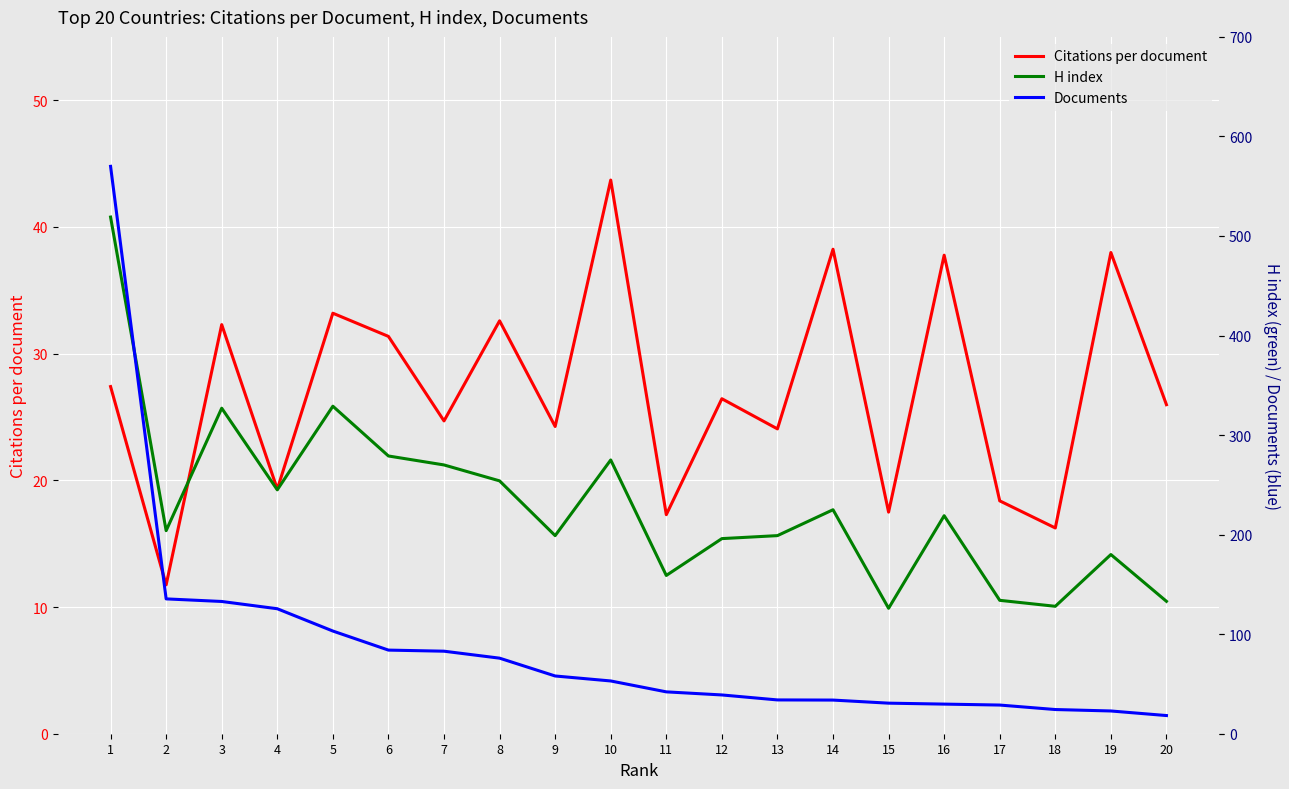

Reading left to right, list all the values displayed in this chart.

Citations per document: 1=27.4	2=11.8	3=32.3	4=19.3	5=33.2	6=31.4	7=24.7	8=32.6	9=24.2	10=43.7	11=17.3	12=26.4	13=24.1	14=38.2	15=17.5	16=37.8	17=18.4	18=16.2	19=38.0	20=26.0
H index: 1=519.0	2=204.0	3=327.0	4=245.0	5=329.0	6=279.0	7=270.0	8=254.0	9=199.0	10=275.0	11=159.0	12=196.0	13=199.0	14=225.0	15=126.0	16=219.0	17=134.0	18=128.0	19=180.0	20=133.0
Documents: 1=11399.0	2=2709.0	3=2657.0	4=2511.0	5=2063.0	6=1680.0	7=1658.0	8=1518.0	9=1160.0	10=1060.0	11=841.0	12=779.0	13=679.0	14=676.0	15=614.0	16=595.0	17=576.0	18=486.0	19=457.0	20=365.0